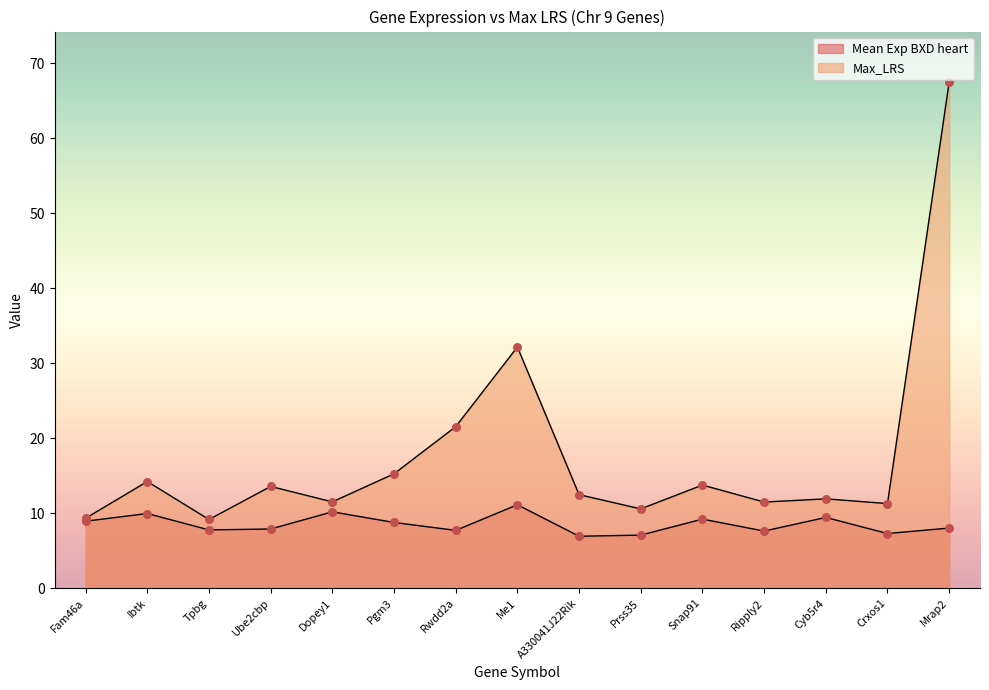

What is the total value across all series at Ube2cbp?

21.5